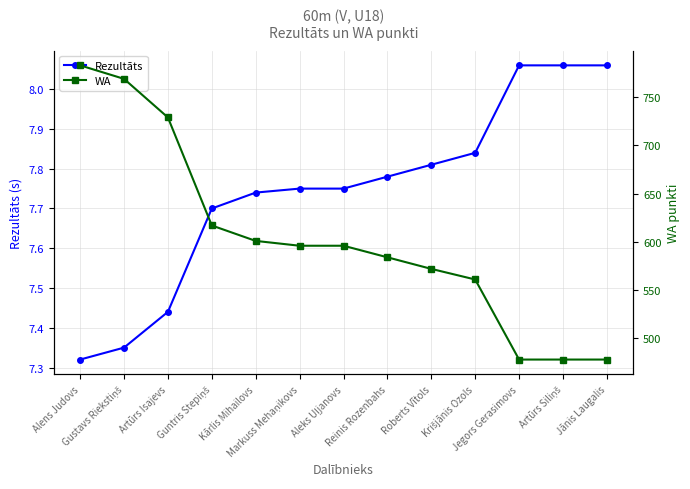

What is the label of the 2nd point from the right?

Artūrs Siliņš